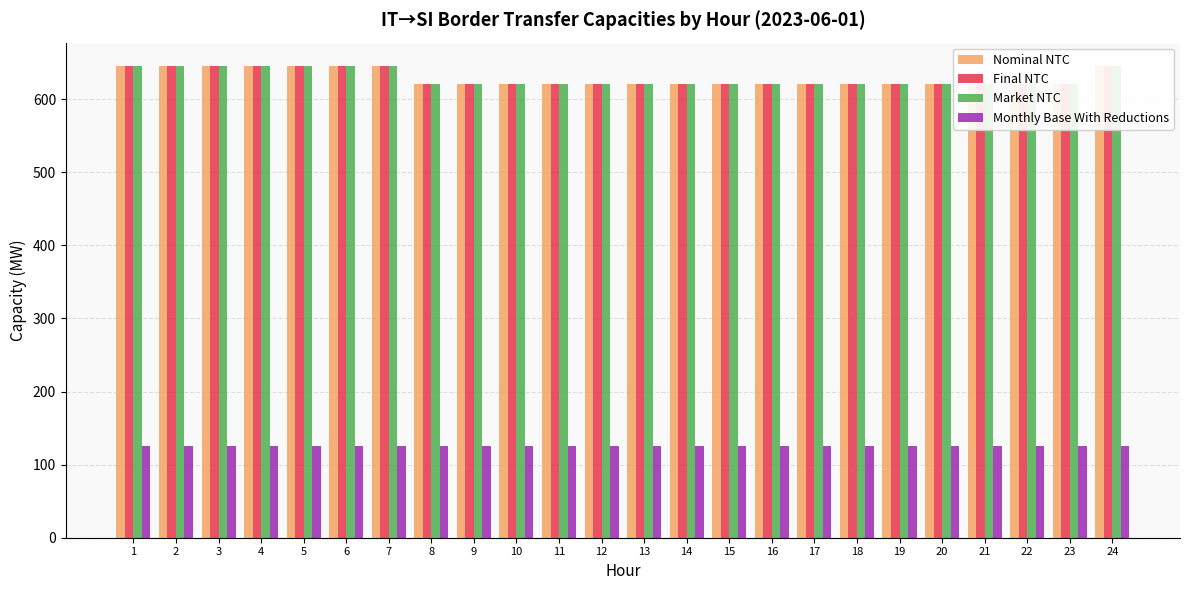

Reading right to left, what are all the values shown in this chart?

Nominal NTC: 645	620	620	620	620	620	620	620	620	620	620	620	620	620	620	620	620	645	645	645	645	645	645	645
Final NTC: 645	620	620	620	620	620	620	620	620	620	620	620	620	620	620	620	620	645	645	645	645	645	645	645
Market NTC: 645	620	620	620	620	620	620	620	620	620	620	620	620	620	620	620	620	645	645	645	645	645	645	645
Monthly Base With Reductions: 126	126	126	126	126	126	126	126	126	126	126	126	126	126	126	126	126	126	126	126	126	126	126	126